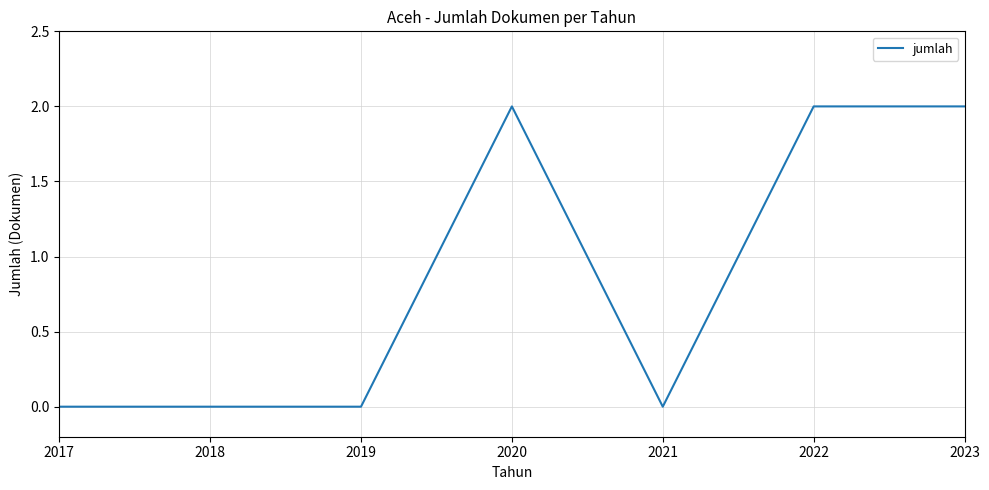

Reading right to left, extract all data points from this chart.

2	2	0	2	0	0	0